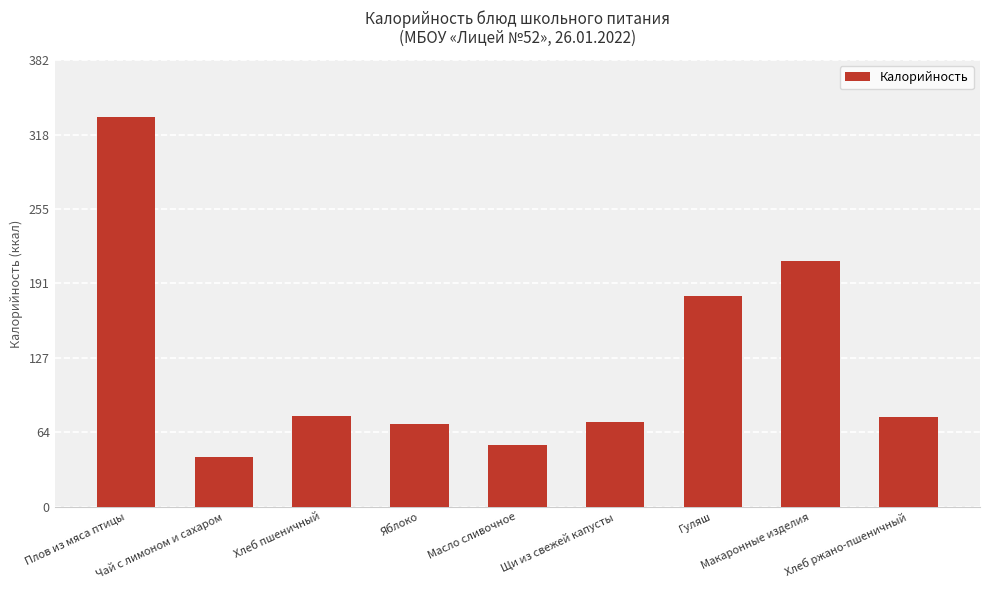

What is the smallest value displayed?

42.3